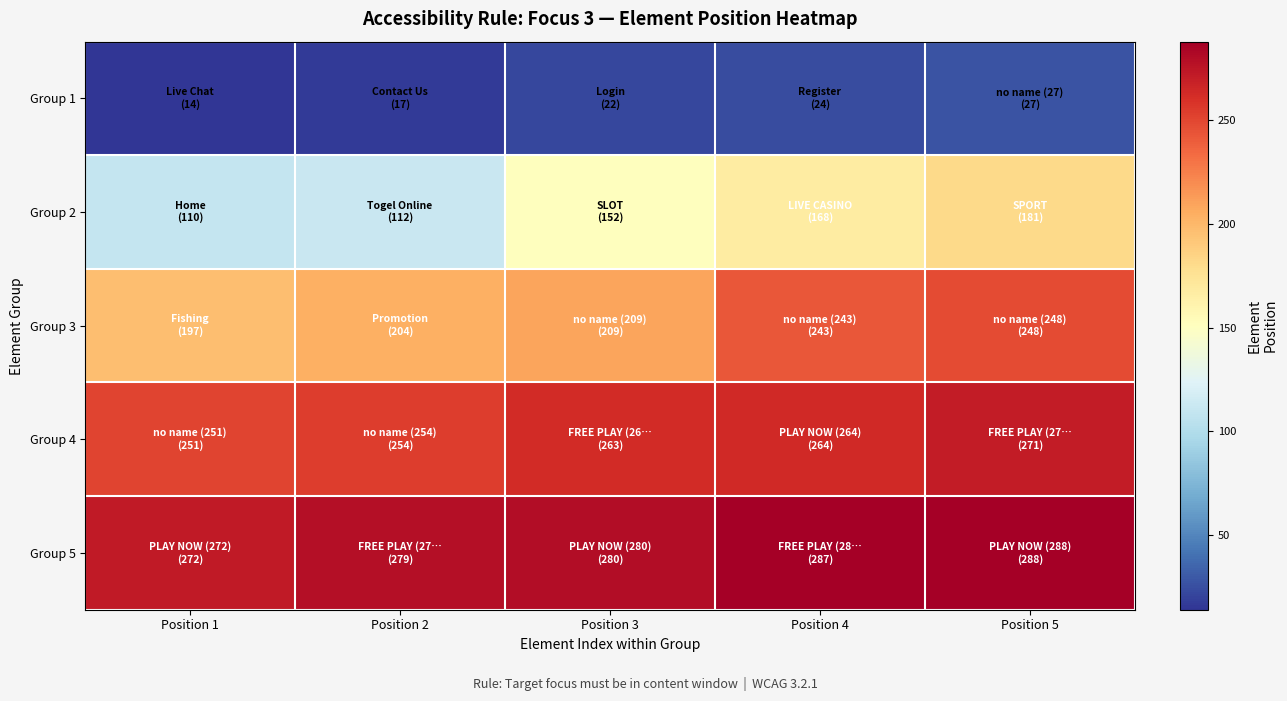

Which series has the largest range (max minus min)?

Group 2